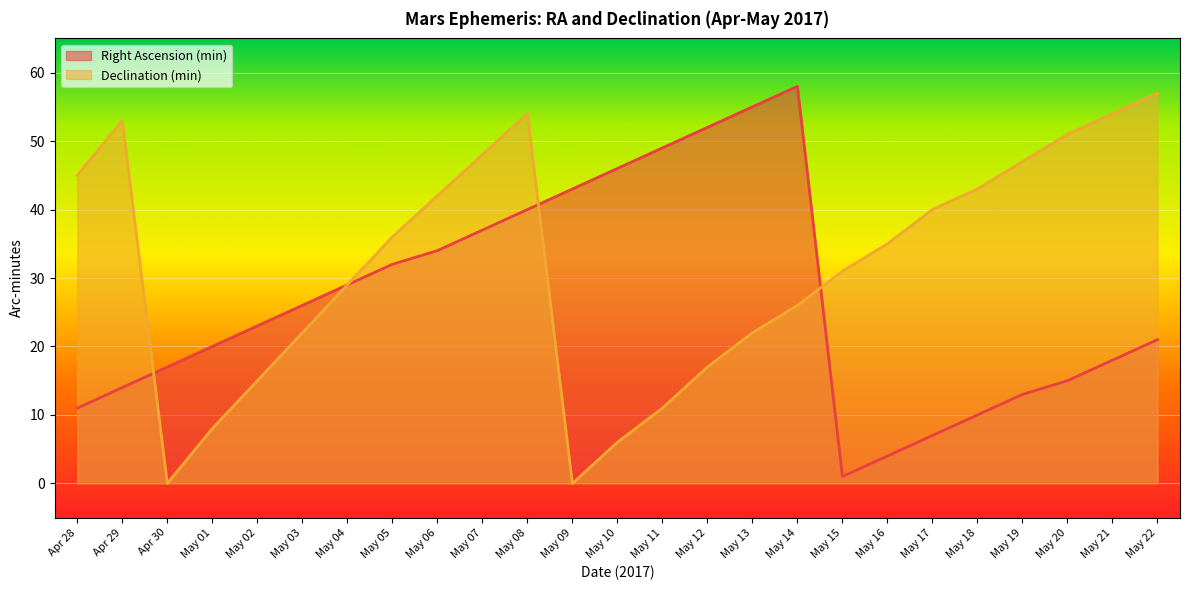

In Right Ascension (min), how many points are higher than both neighbors (excluding endpoints)?

1